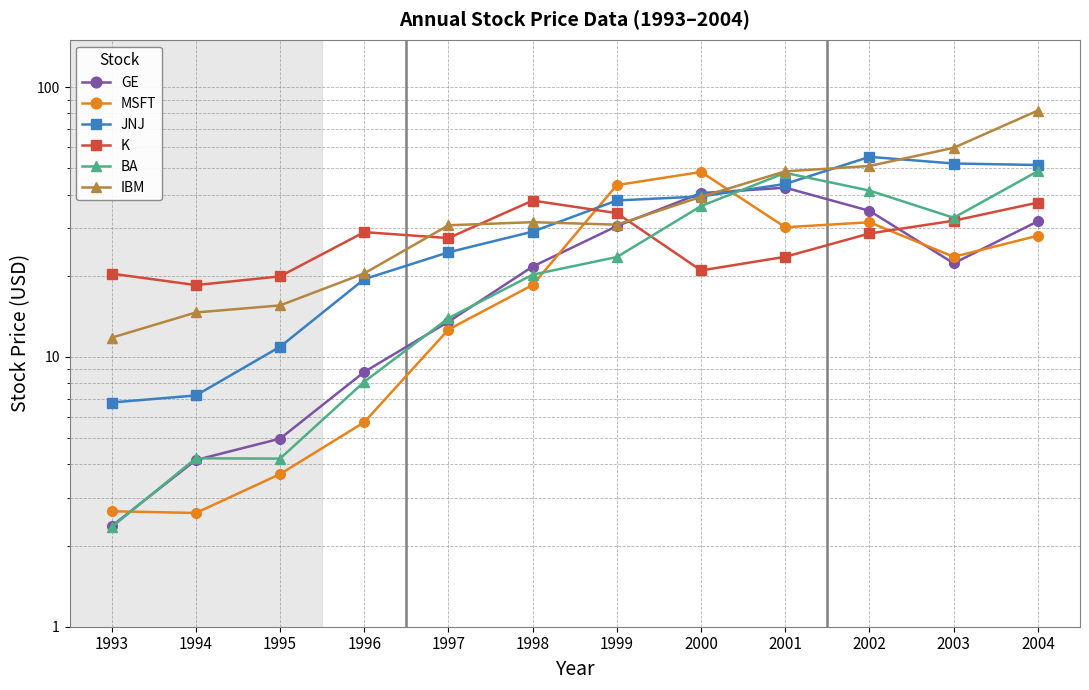

Rank the series by their maximum value, from highest to lowest.

IBM, JNJ, BA, MSFT, GE, K